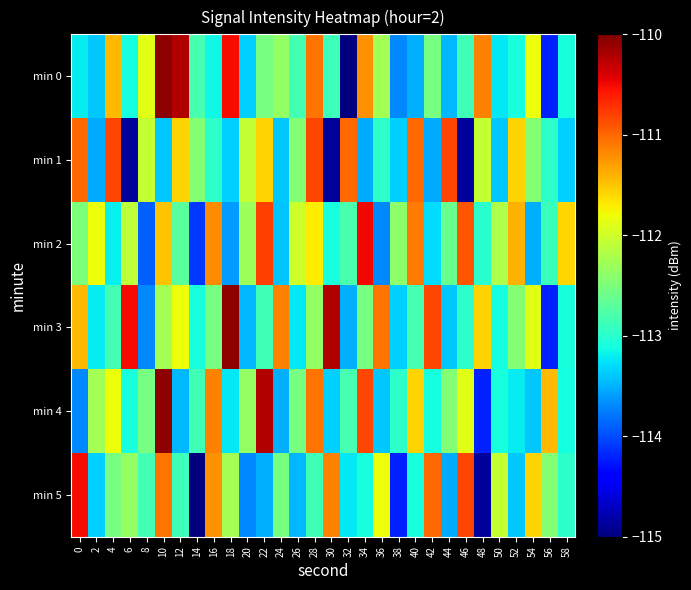

Rank the series at 18 from highest to lowest value.

min 3, min 0, min 5, min 4, min 1, min 2